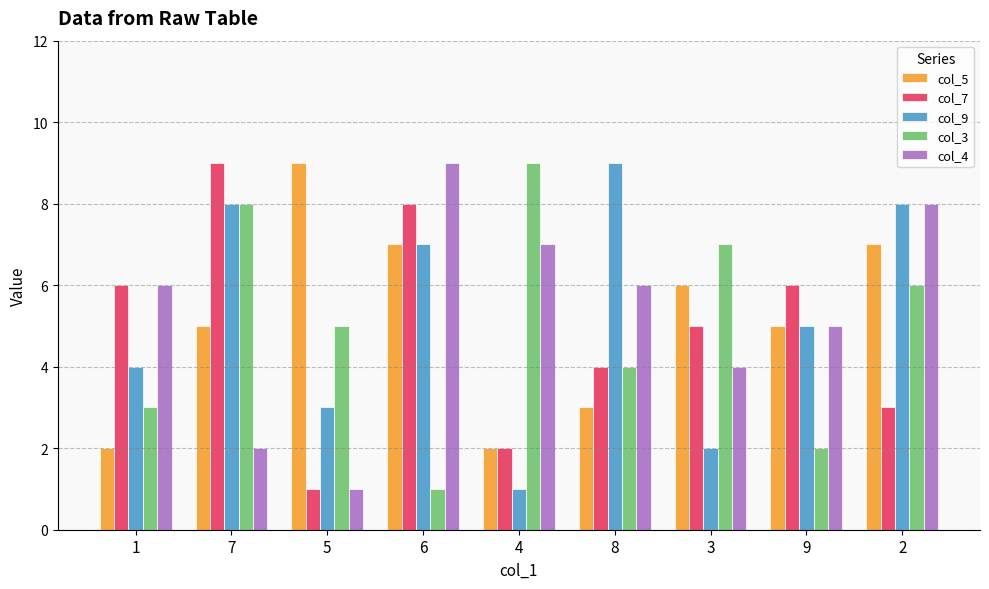

What is the total value across all series at 3?

24